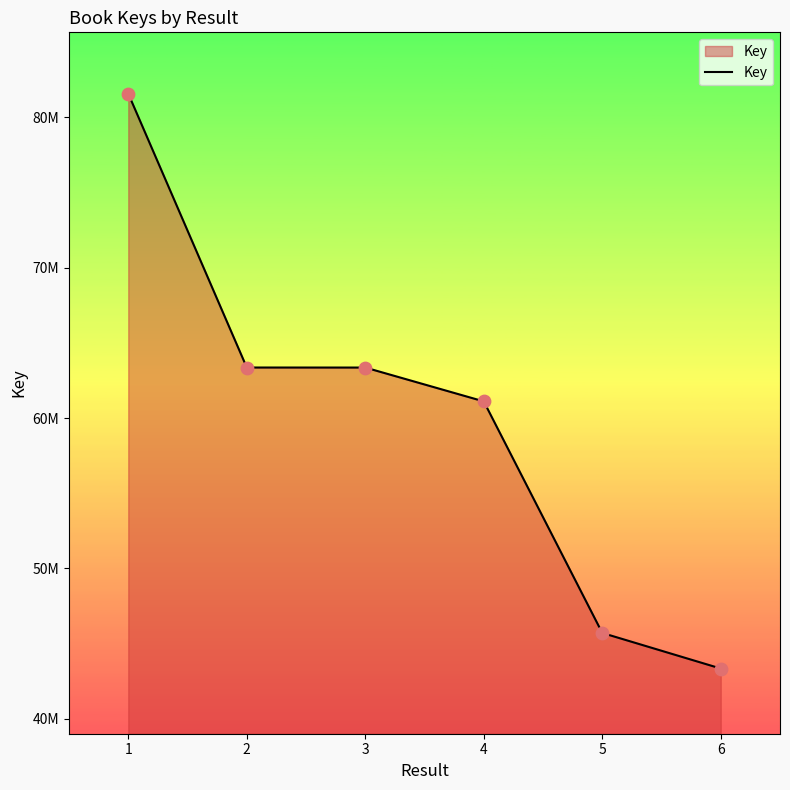

What is the change in value from 4 to 6?

-17765450